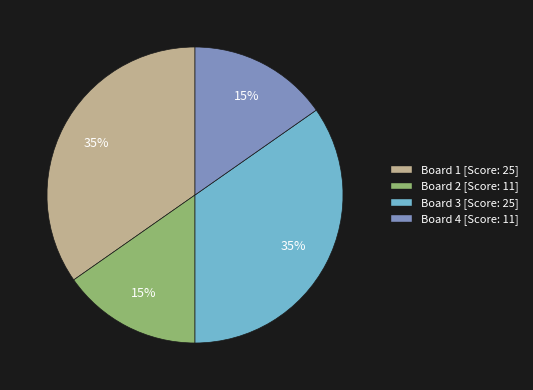

Does any single category account for the majority?

No